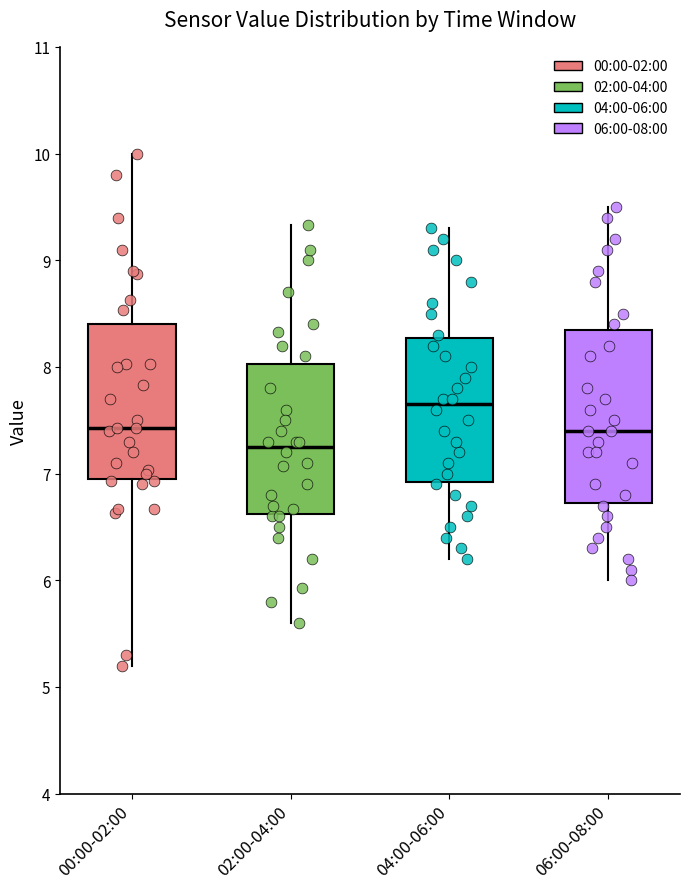

Reading left to right, transcribe this box plot: for each box, give where its median line is, the range the box spans, and where its two whiskers end, as read against the y-axis. The values are not printed on the chart, so give them approximately, as read against the axis.

00:00-02:00: median 7.4, box 6.9 to 8.4, whiskers 5.2 to 10.0
02:00-04:00: median 7.3, box 6.6 to 8.0, whiskers 5.6 to 9.3
04:00-06:00: median 7.7, box 6.9 to 8.3, whiskers 6.2 to 9.3
06:00-08:00: median 7.4, box 6.7 to 8.4, whiskers 6.0 to 9.5